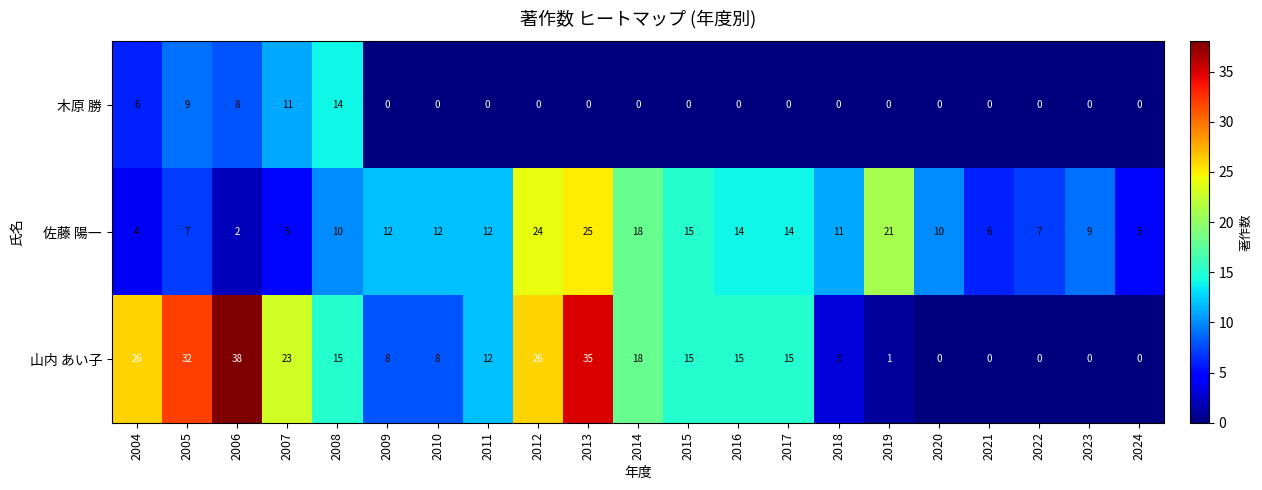

How many values in 木原 勝 are above zero?

5